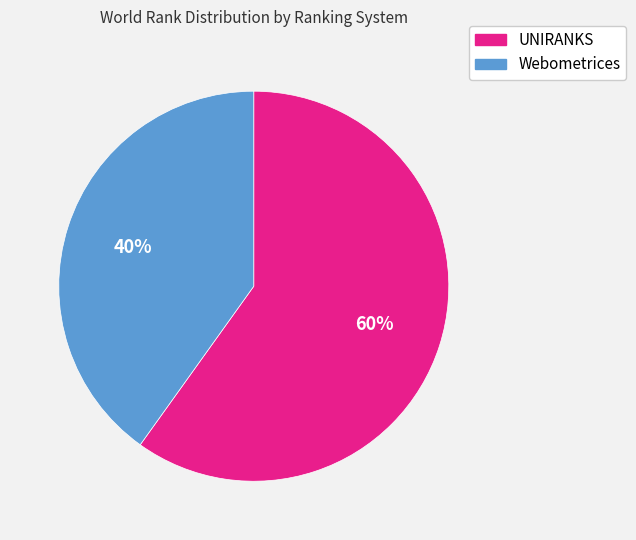

Is the sum of Webometrices and UNIRANKS greater than half?

Yes